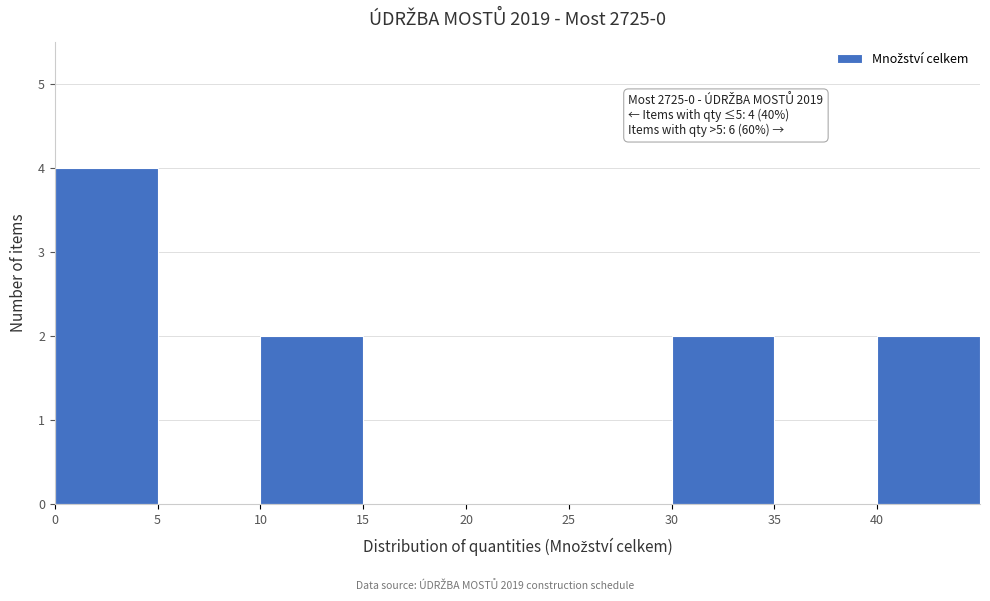

Which range on the x-axis has the tallest bar?

0 to 5